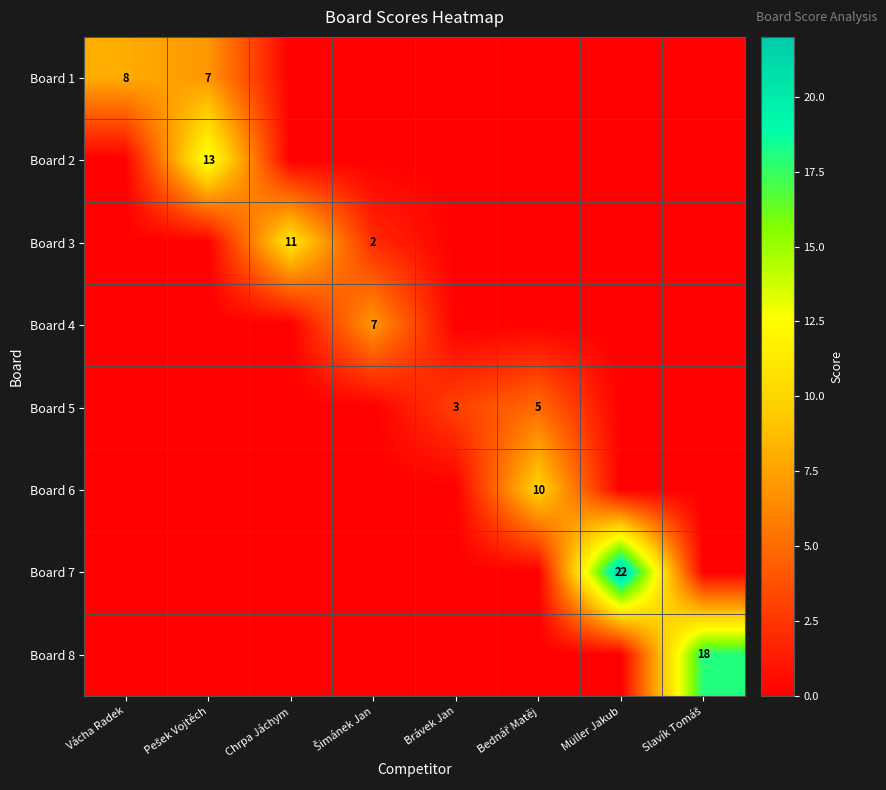

The value of Board 7 at Brávek Jan is -10. True or false?

False